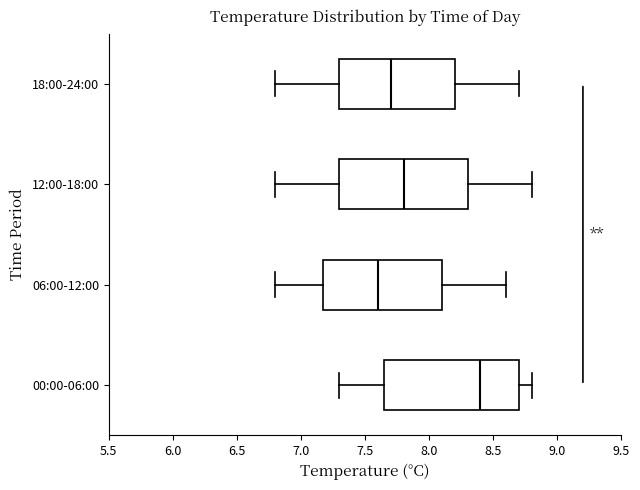

Reading bottom to top, read every box against the x-axis: the position of its median line, the range the box covers, and the ends of its whiskers. The values are not printed on the chart, so give them approximately, as read against the axis.

00:00-06:00: median 8.40, box 7.65 to 8.70, whiskers 7.30 to 8.80
06:00-12:00: median 7.60, box 7.20 to 8.10, whiskers 6.80 to 8.60
12:00-18:00: median 7.80, box 7.30 to 8.30, whiskers 6.80 to 8.80
18:00-24:00: median 7.70, box 7.30 to 8.20, whiskers 6.80 to 8.70